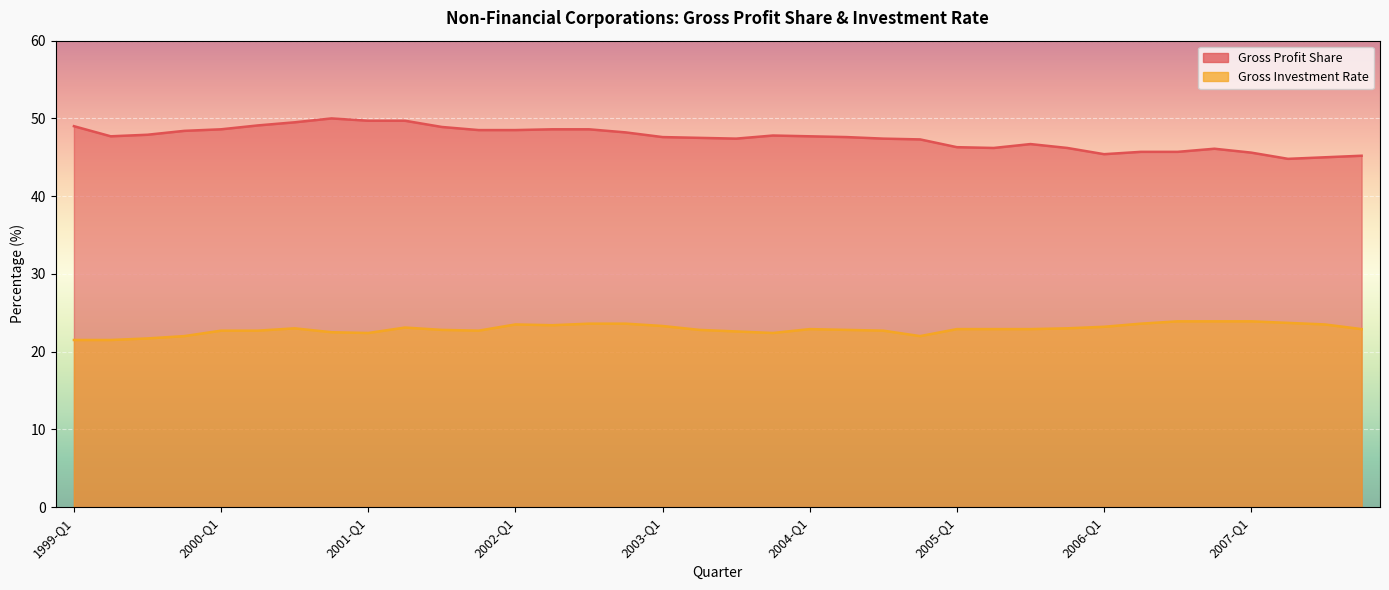

What is the difference between the maximum and minimum values in the Gross Profit Share series?

5.2